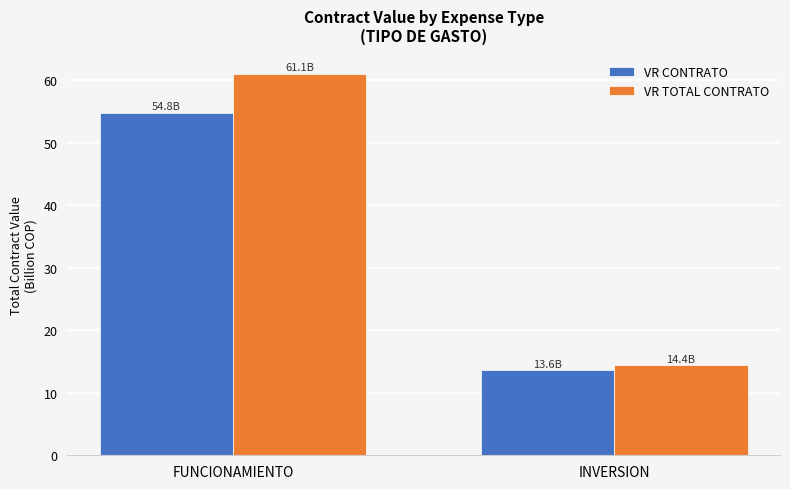

At which category is the sum across all series the highest?

FUNCIONAMIENTO